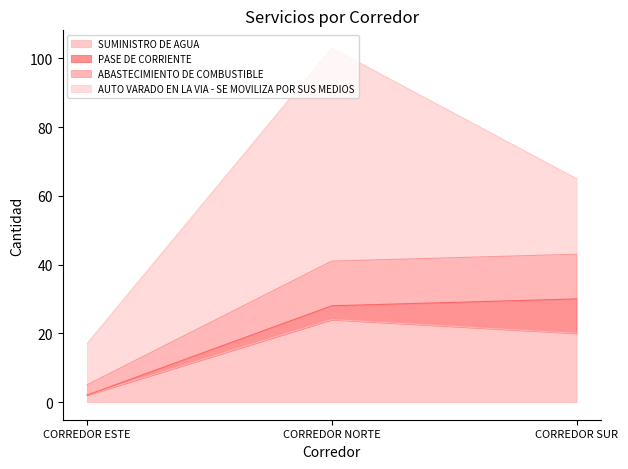

How many categories are shown in the chart?

3